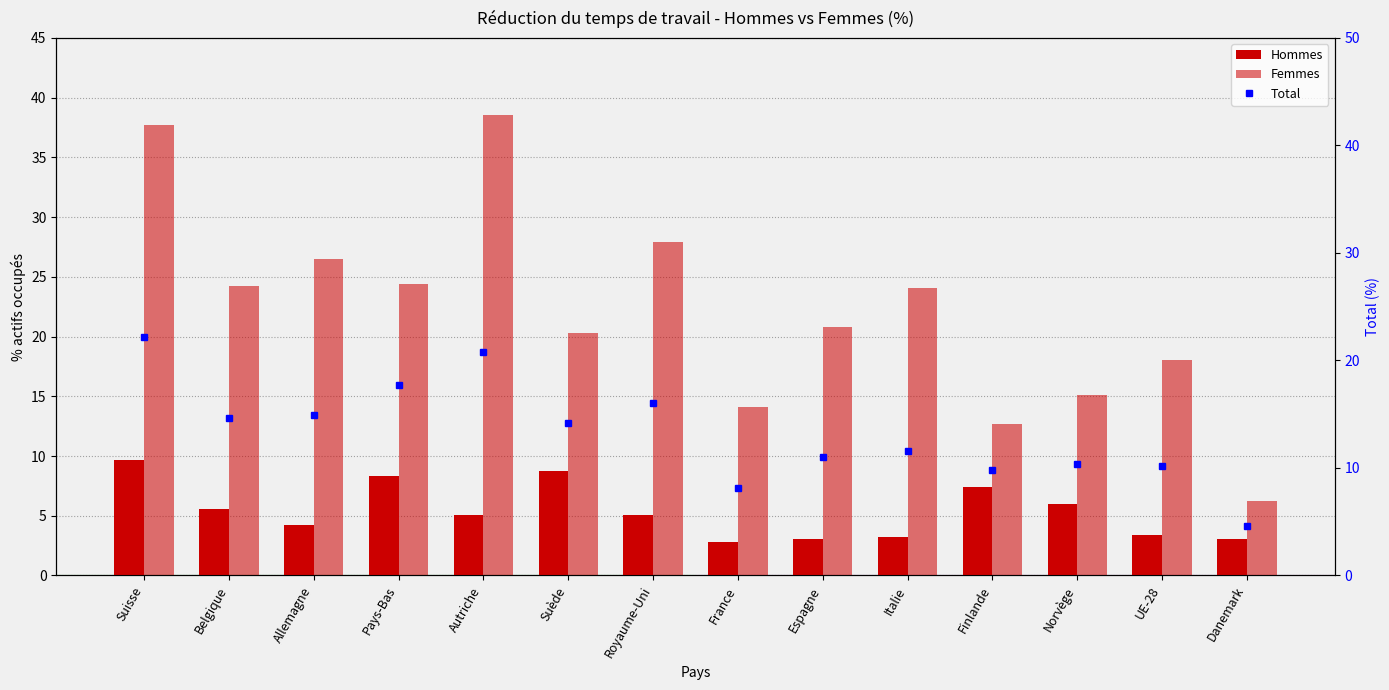

The value of Femmes at Belgique is 16.6. True or false?

False